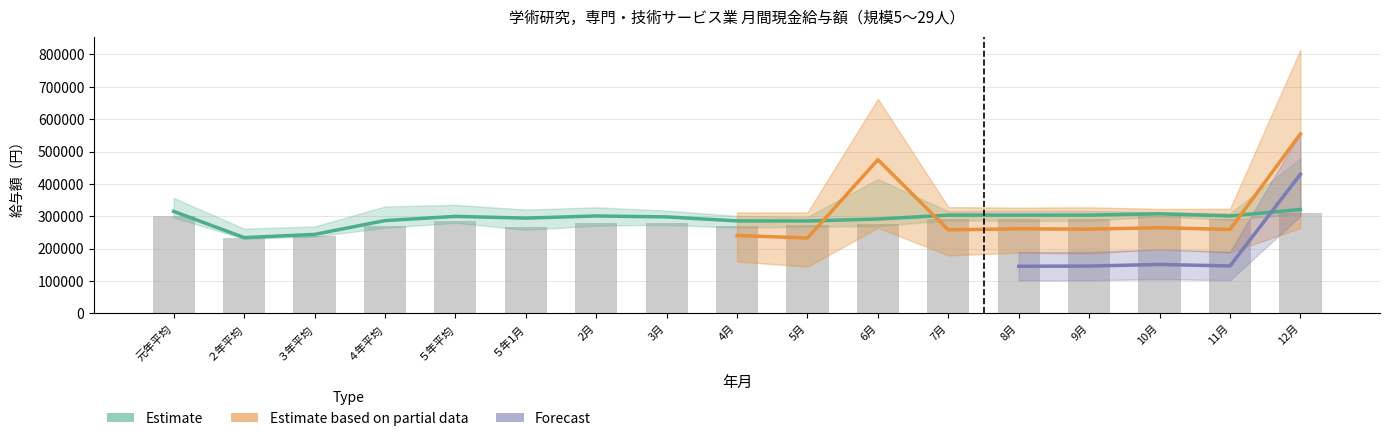

How many groups of bars are there?

17